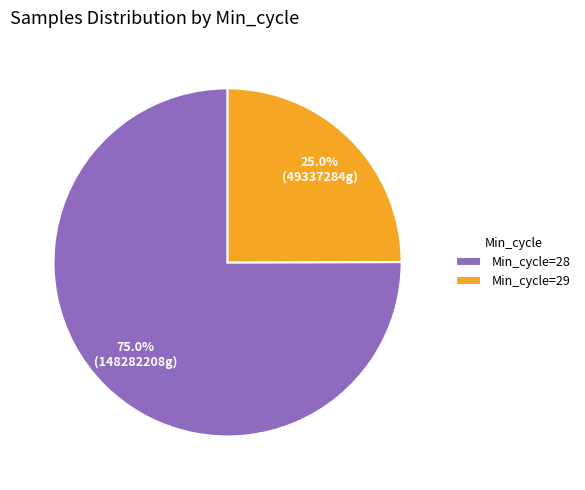

What is the ratio of the value at Min_cycle=28 to the value at Min_cycle=29?

3.0